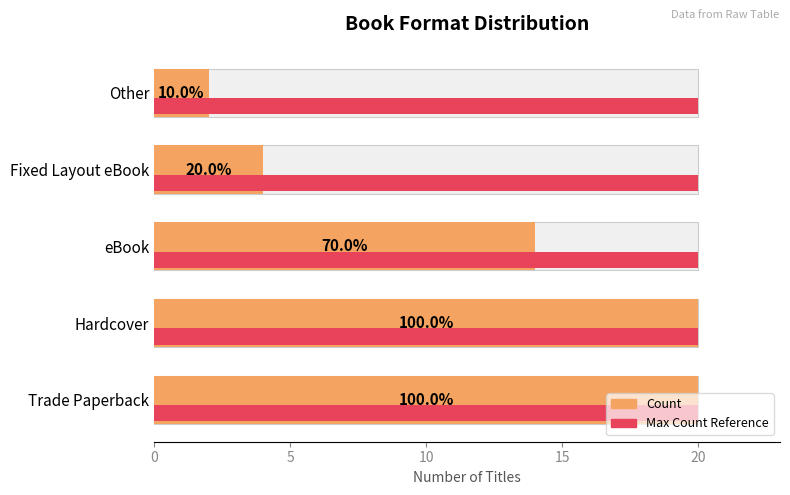

Between 10 and 20, which series saw the biggest shift?

Count